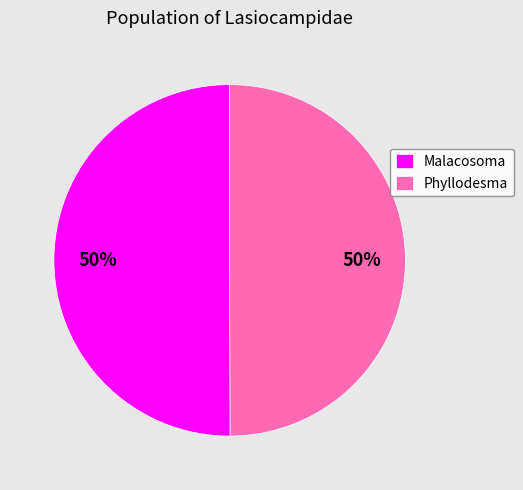

The Malacosoma slice represents 45% of the pie. True or false?

False